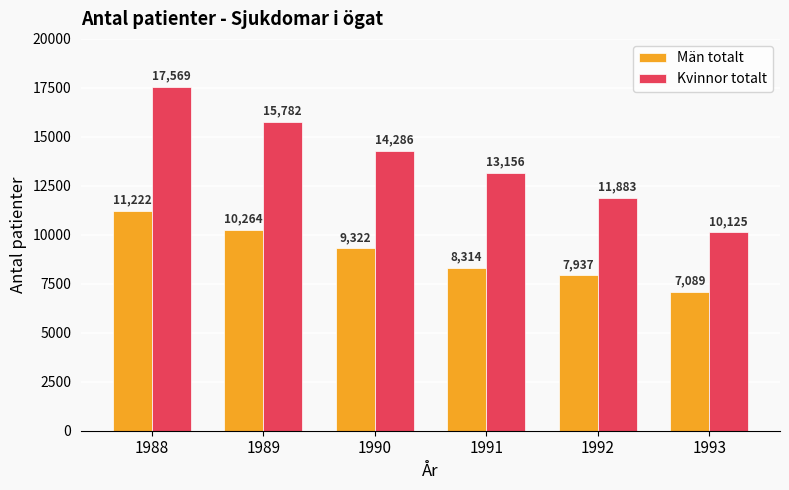

Count the number of categories in the chart.

6